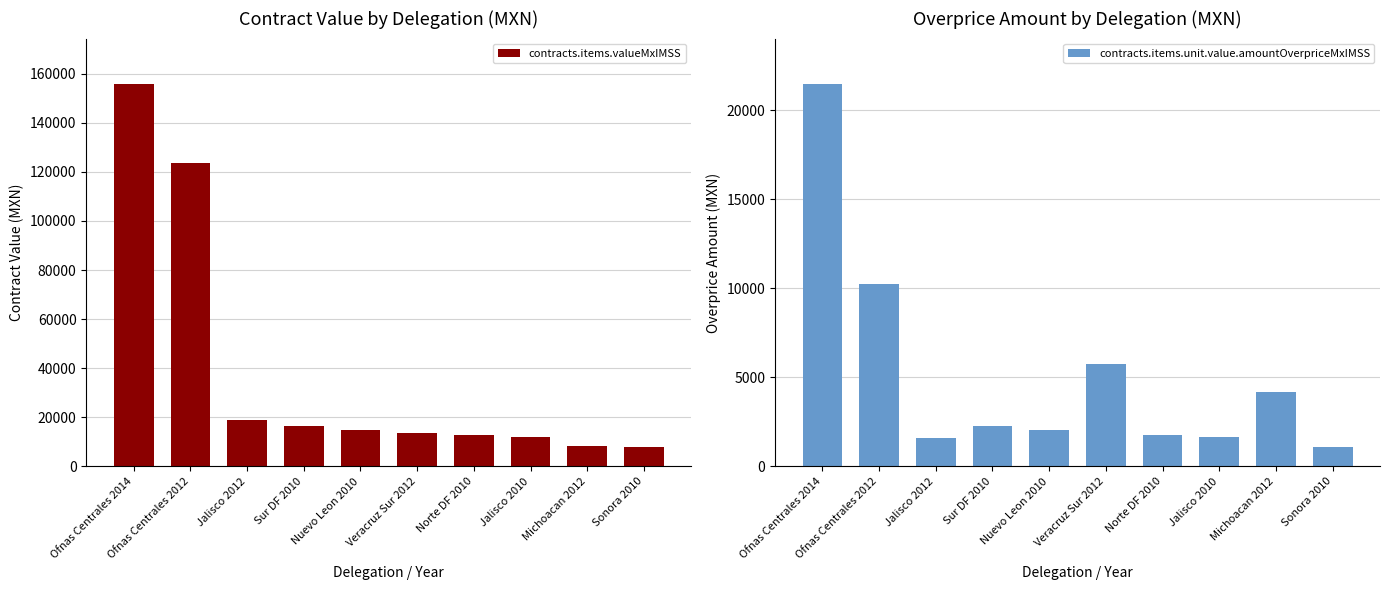

How many series are shown in this chart?

2